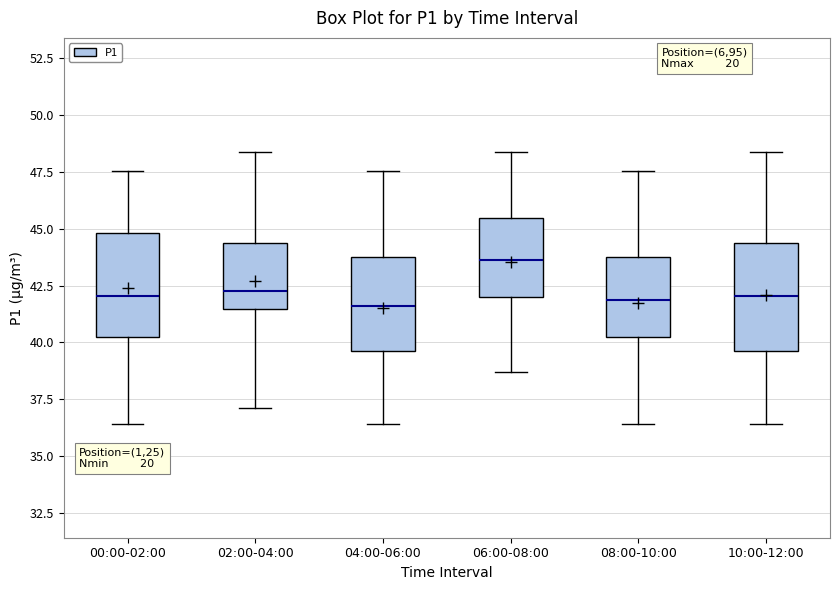

Reading left to right, transcribe this box plot: for each box, give where its median line is, the range the box spans, and where its two whiskers end, as read against the y-axis. The values are not printed on the chart, so give them approximately, as read against the axis.

00:00-02:00: median 42.0, box 40.0 to 45.0, whiskers 36.5 to 47.5
02:00-04:00: median 42.5, box 41.5 to 44.5, whiskers 37.0 to 48.5
04:00-06:00: median 41.5, box 39.5 to 43.5, whiskers 36.5 to 47.5
06:00-08:00: median 43.5, box 42.0 to 45.5, whiskers 38.5 to 48.5
08:00-10:00: median 42.0, box 40.0 to 43.5, whiskers 36.5 to 47.5
10:00-12:00: median 42.0, box 39.5 to 44.5, whiskers 36.5 to 48.5